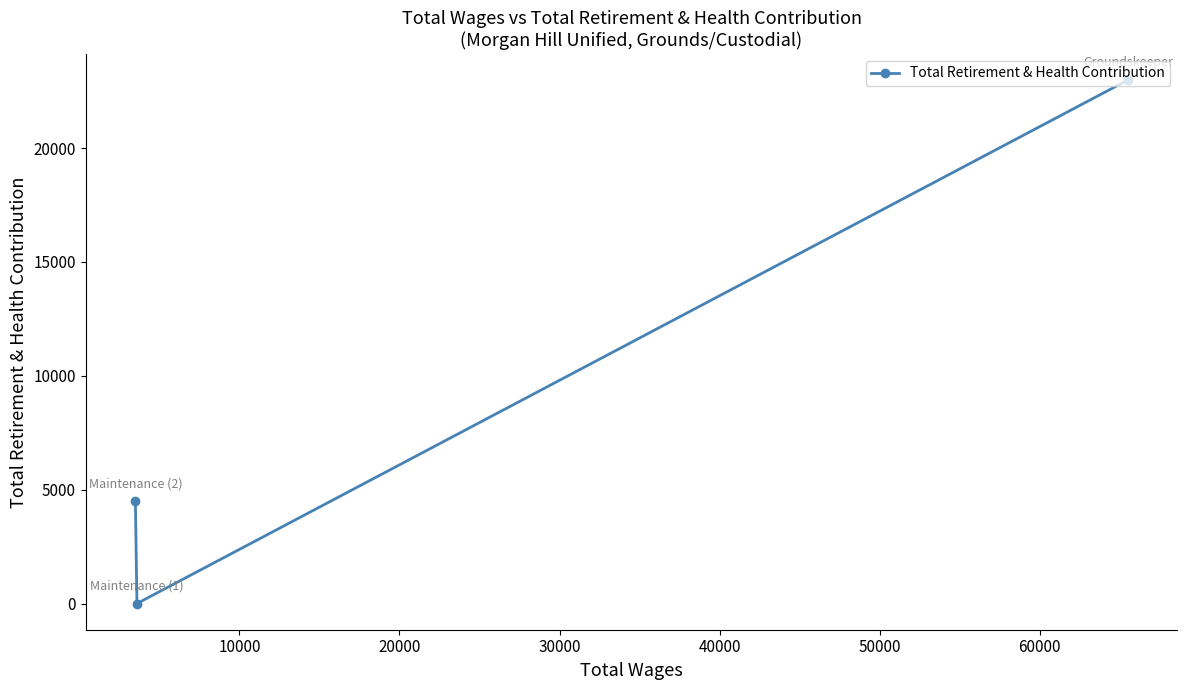

What is the sum of all values?

27466